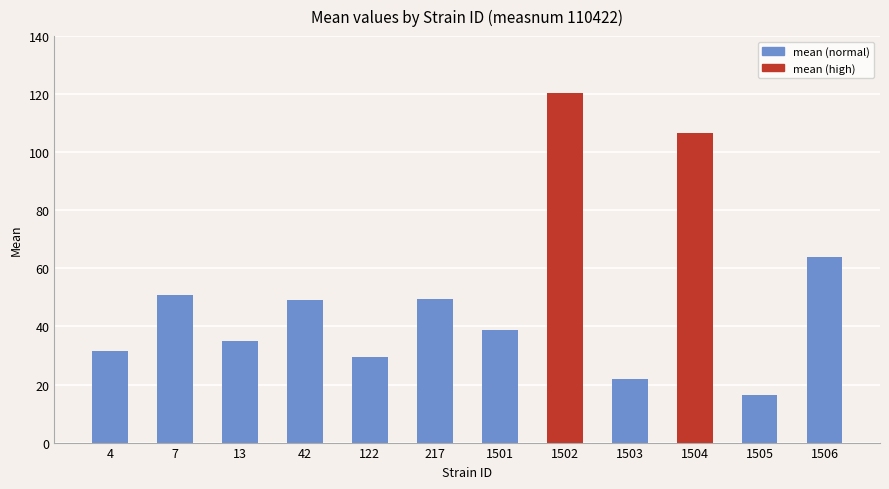

Which label corresponds to the largest value in the chart?

1502